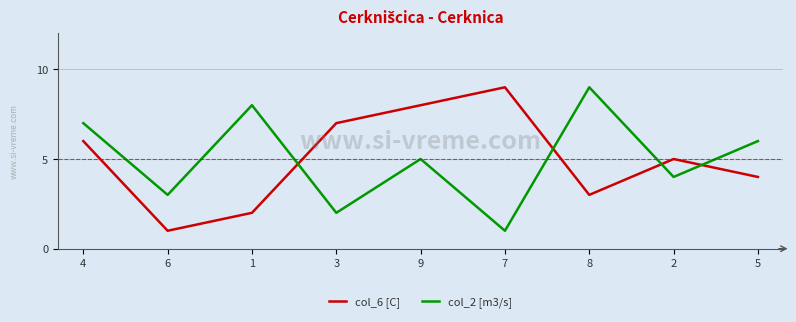

What is the greatest value displayed?

9